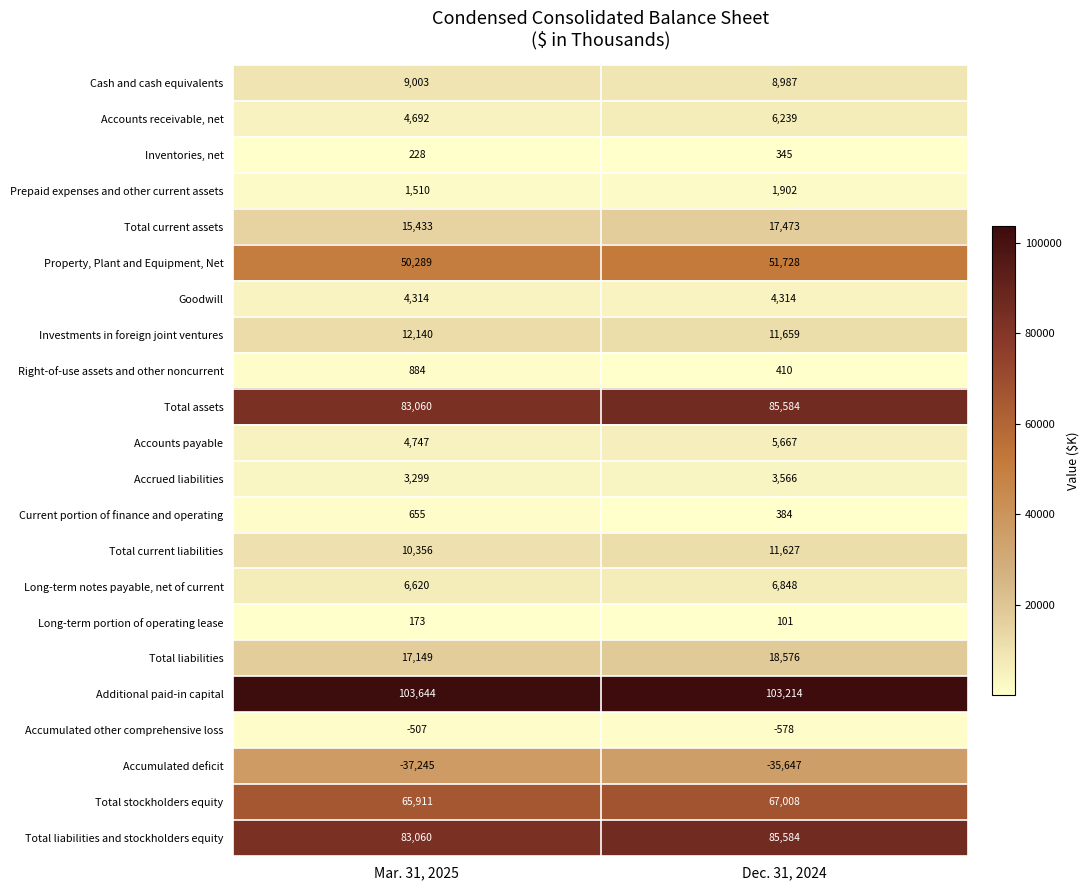

Is it true that Total current assets equals 8388 at Mar. 31, 2025?

False